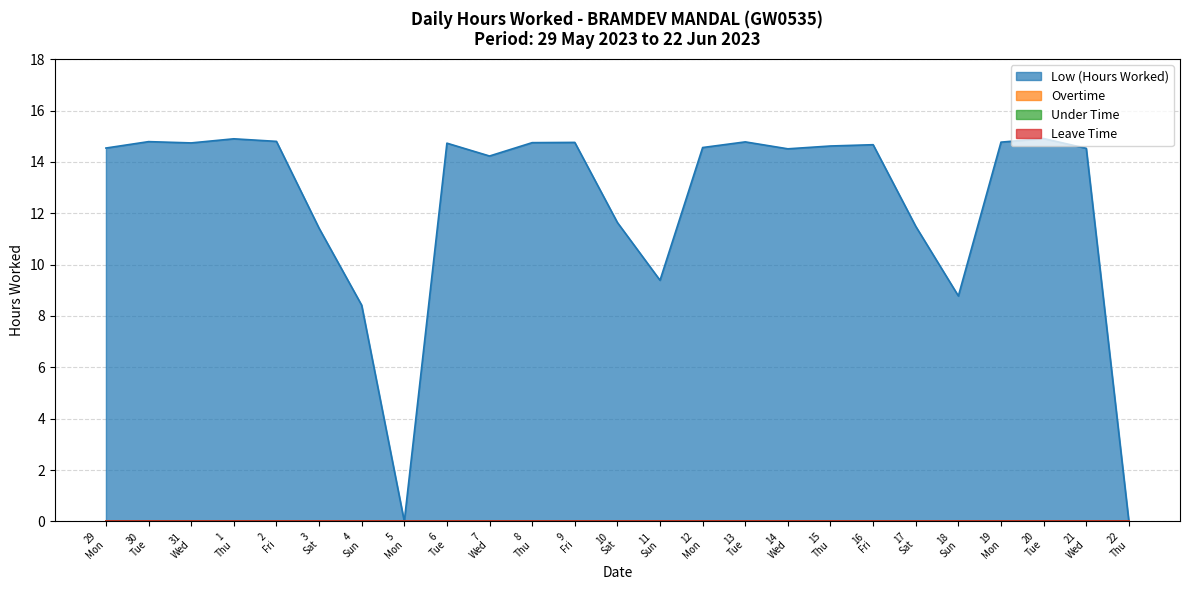

Which series has the largest range (max minus min)?

Low (Hours Worked)